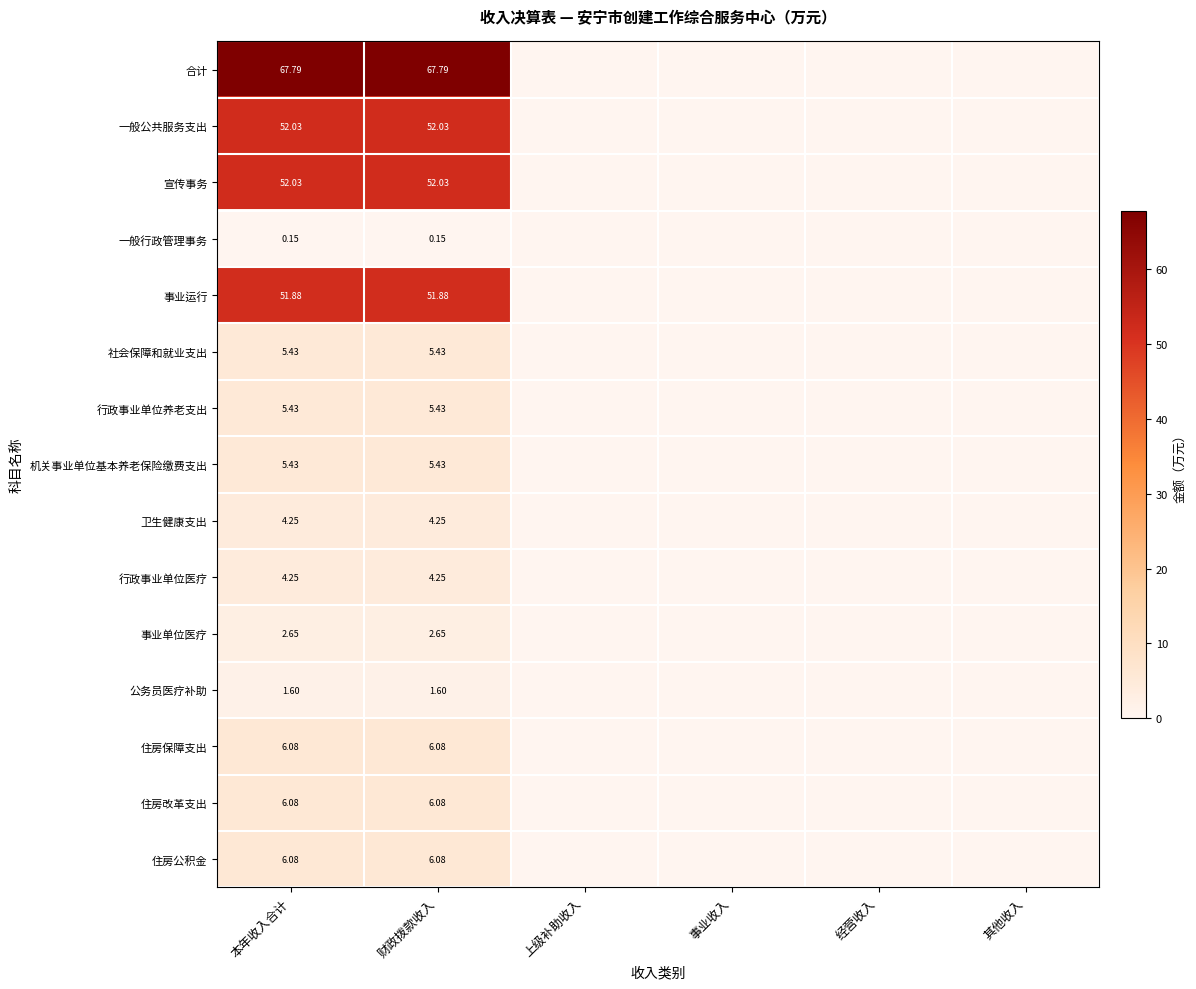

At which category is the sum across all series the highest?

本年收入合计